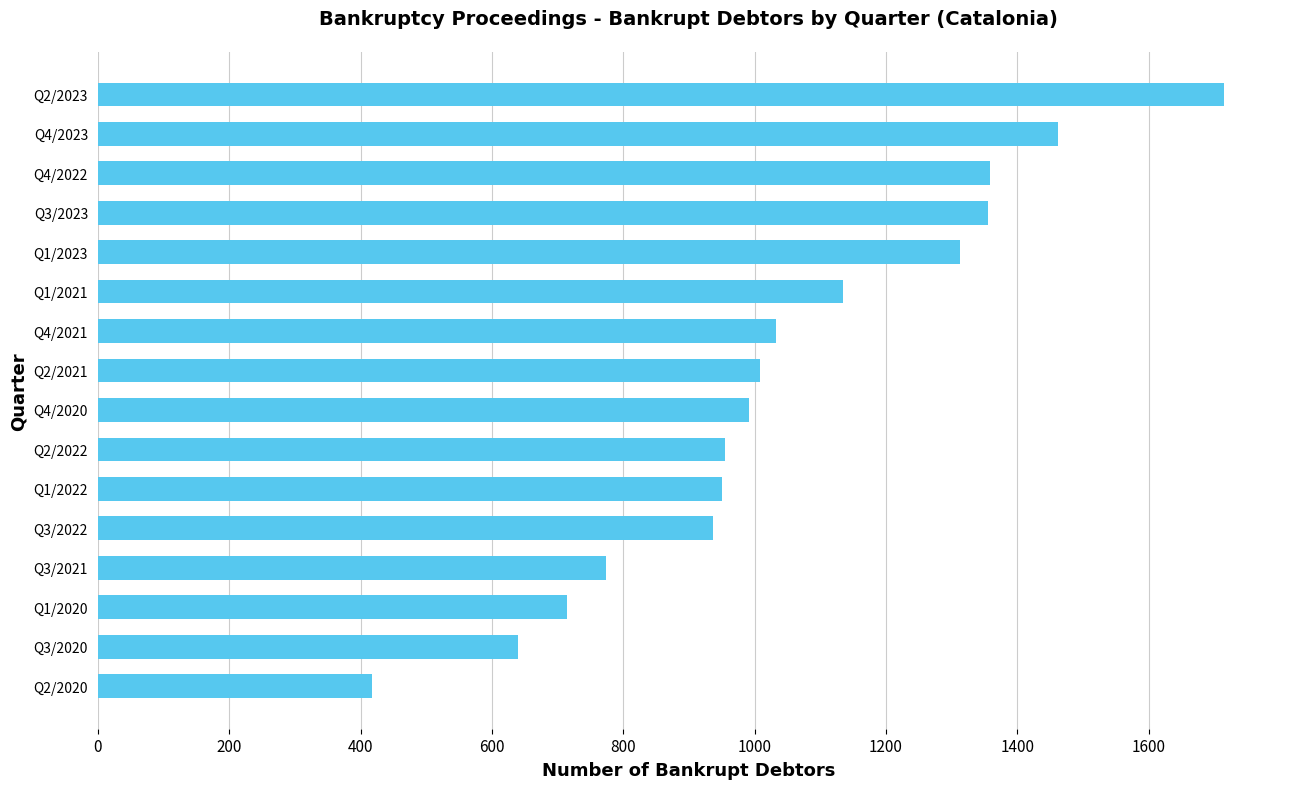

What is the average value?

1047